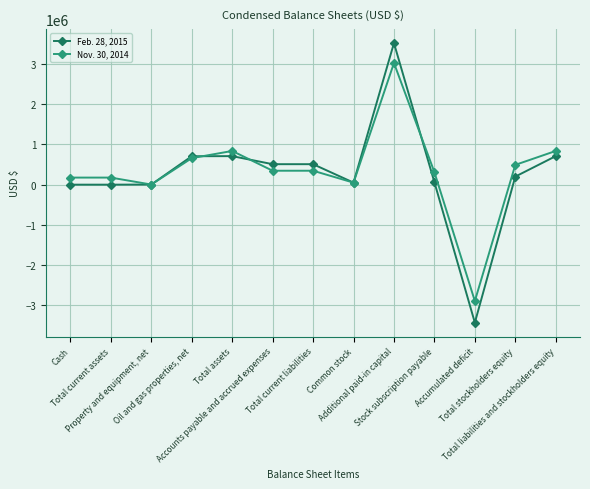

After their last crossing, which series has the higher values: Feb. 28, 2015 or Nov. 30, 2014?

Nov. 30, 2014